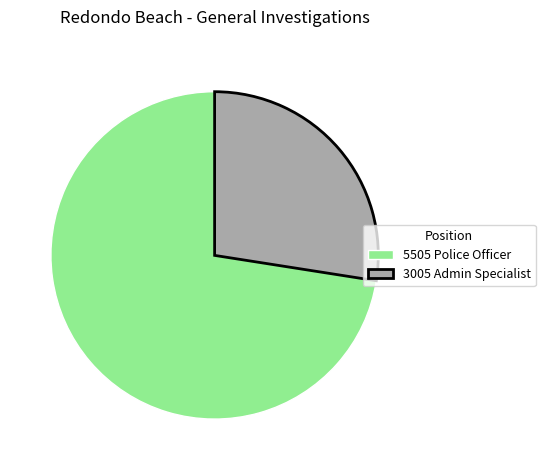

The 3005 Admin Specialist slice represents 20% of the pie. True or false?

False